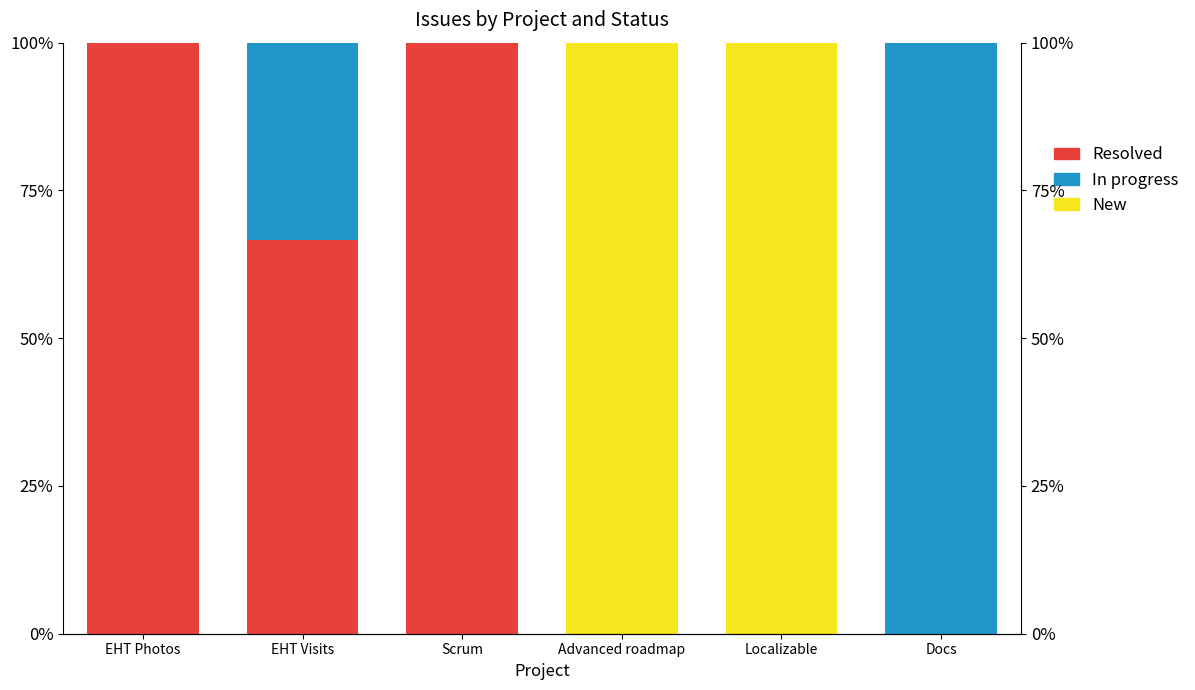

Reading left to right, extract all data points from this chart.

Resolved: EHT Photos=100.0	EHT Visits=66.7	Scrum=100.0	Advanced roadmap=0.0	Localizable=0.0	Docs=0.0
In progress: EHT Photos=0.0	EHT Visits=33.3	Scrum=0.0	Advanced roadmap=0.0	Localizable=0.0	Docs=100.0
New: EHT Photos=0.0	EHT Visits=0.0	Scrum=0.0	Advanced roadmap=100.0	Localizable=100.0	Docs=0.0